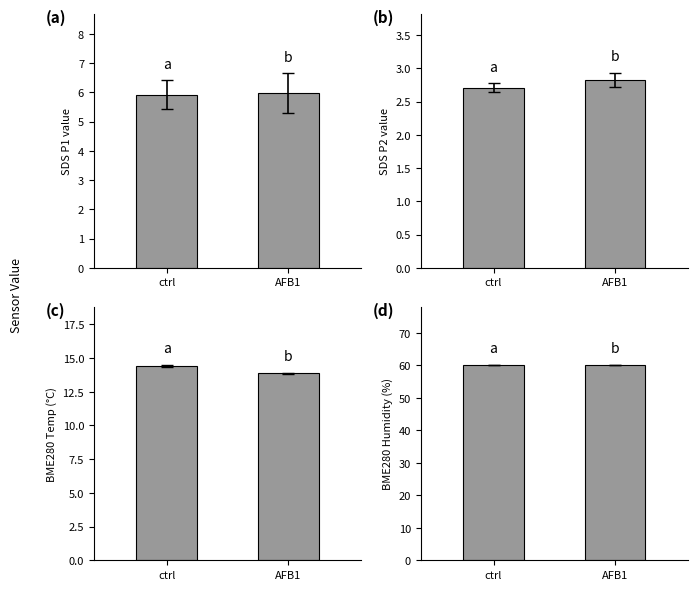

What is the smallest value displayed?

2.7